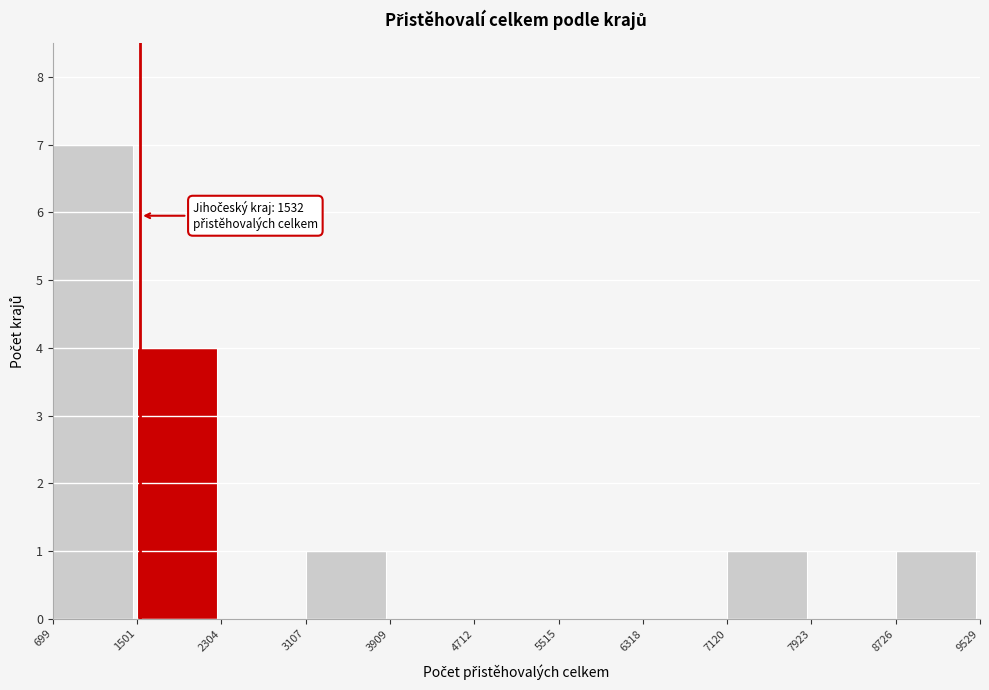

Over which range of the x-axis is the bar tallest?

699 to 1501